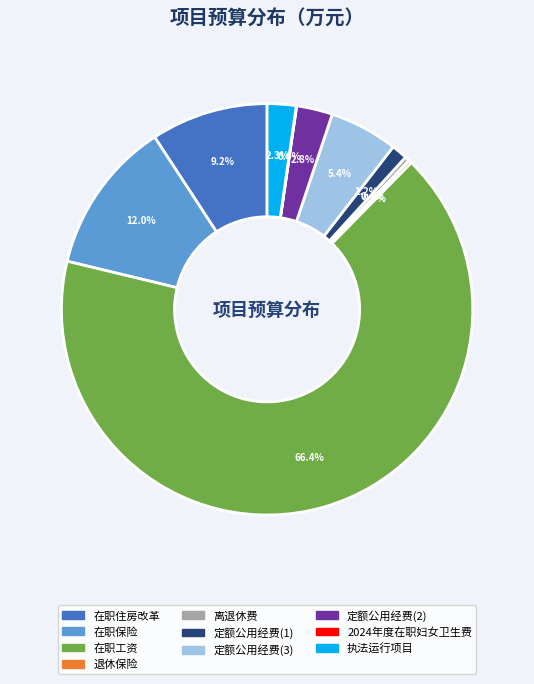

Does 离退休费 represent more than half of the total?

No